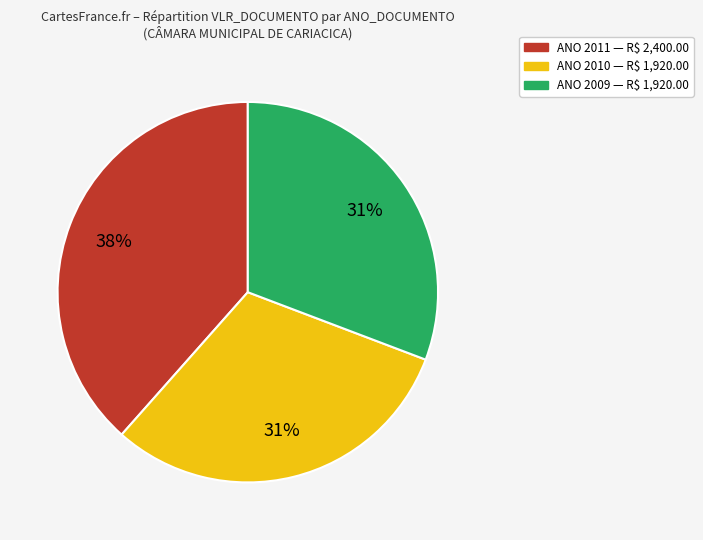

Is there a majority slice in this chart?

No